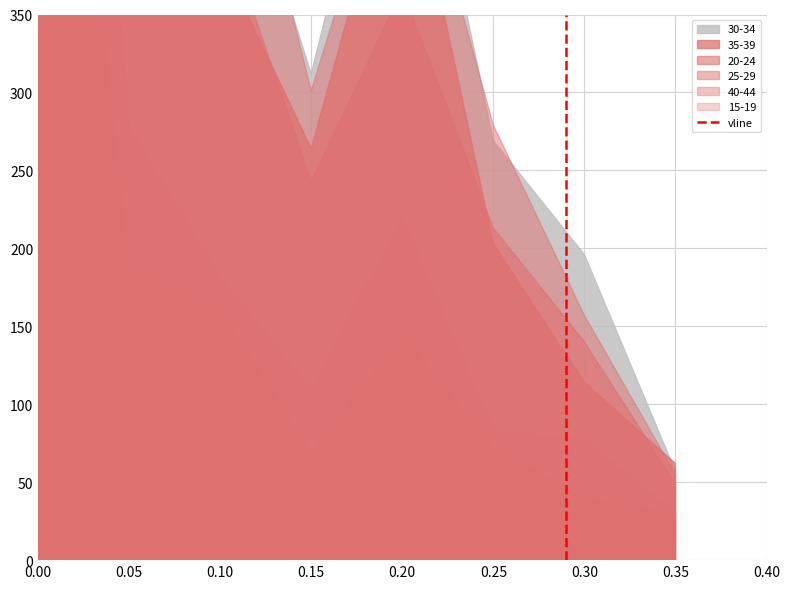

What is the change in value from 0.00 to 0.05?

+1